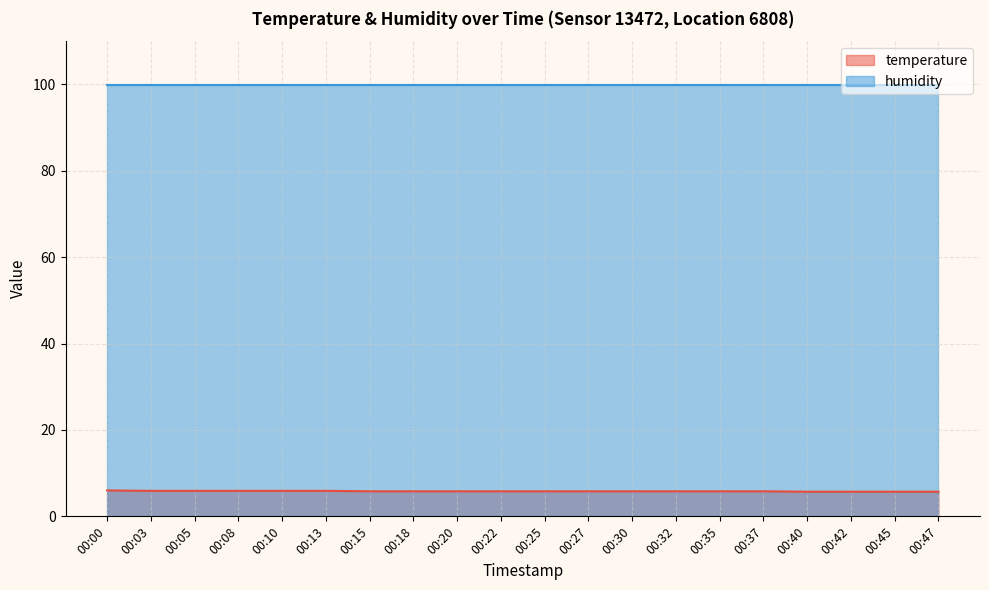

Rank the categories by value from lowest to highest.

00:40, 00:42, 00:45, 00:47, 00:15, 00:18, 00:20, 00:22, 00:25, 00:27, 00:30, 00:32, 00:35, 00:37, 00:03, 00:05, 00:08, 00:10, 00:13, 00:00